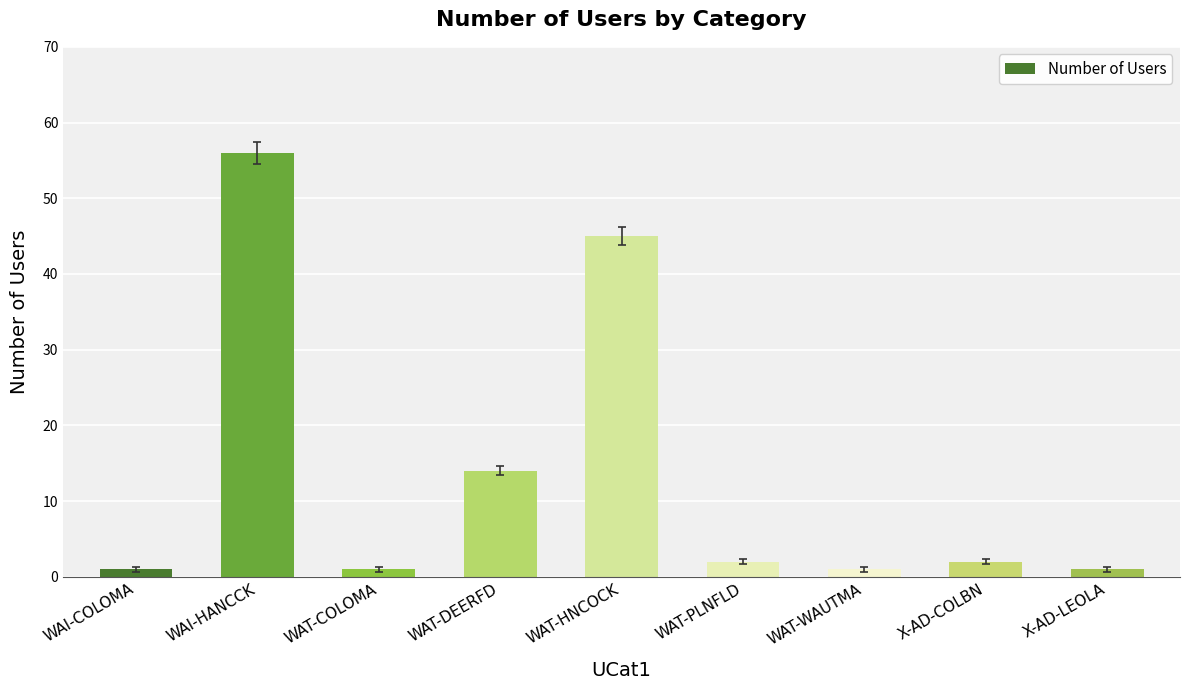

Between WAT-HNCOCK and WAI-HANCCK, which is larger?

WAI-HANCCK